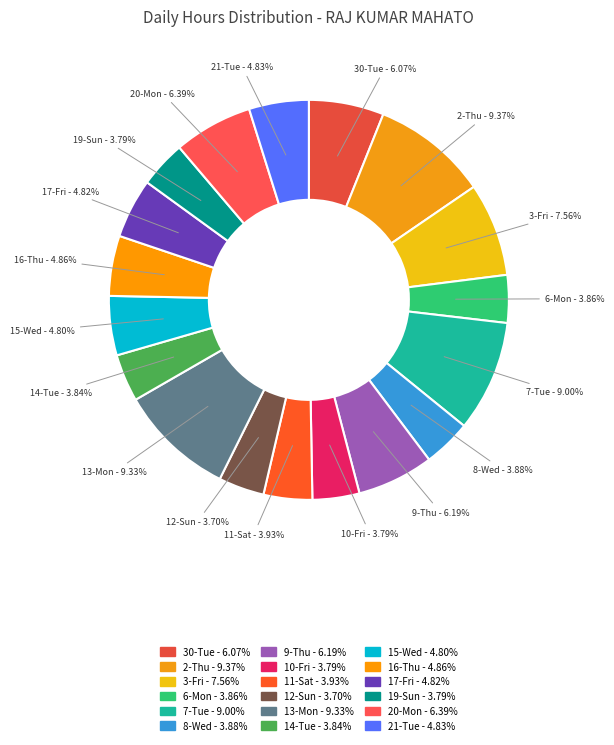

What portion of the pie excludes 16-Thu?

95.1%